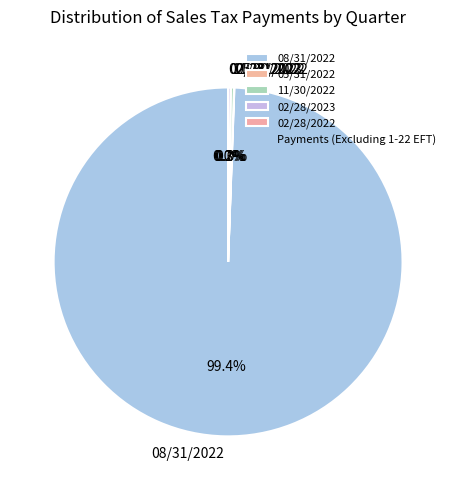

Which slice is the largest?

08/31/2022